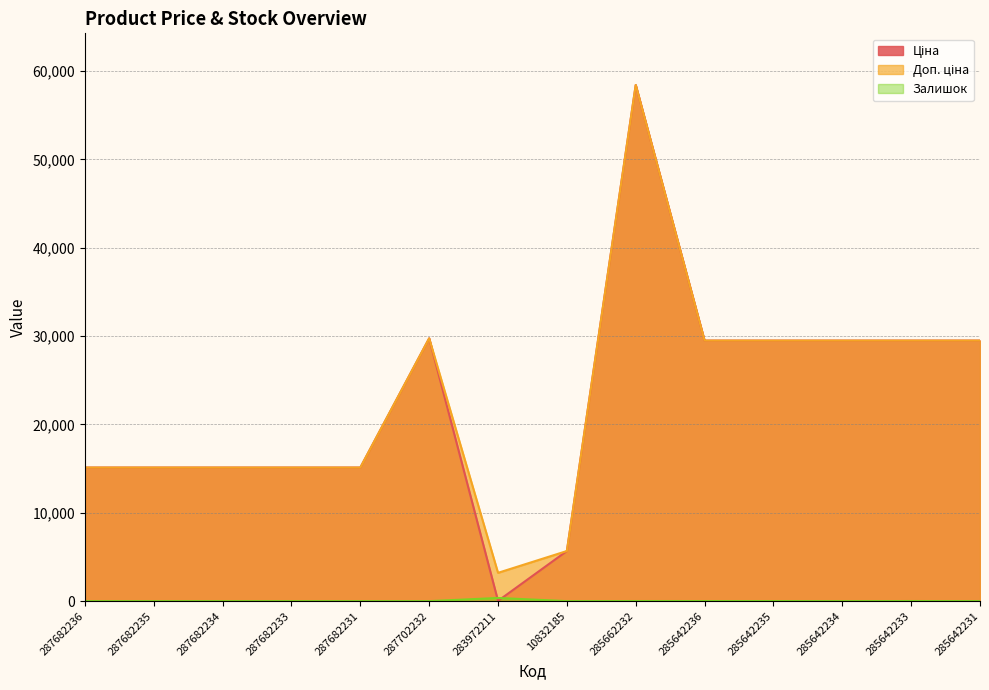

What are all the series names shown in the legend?

Ціна, Доп. ціна, Залишок